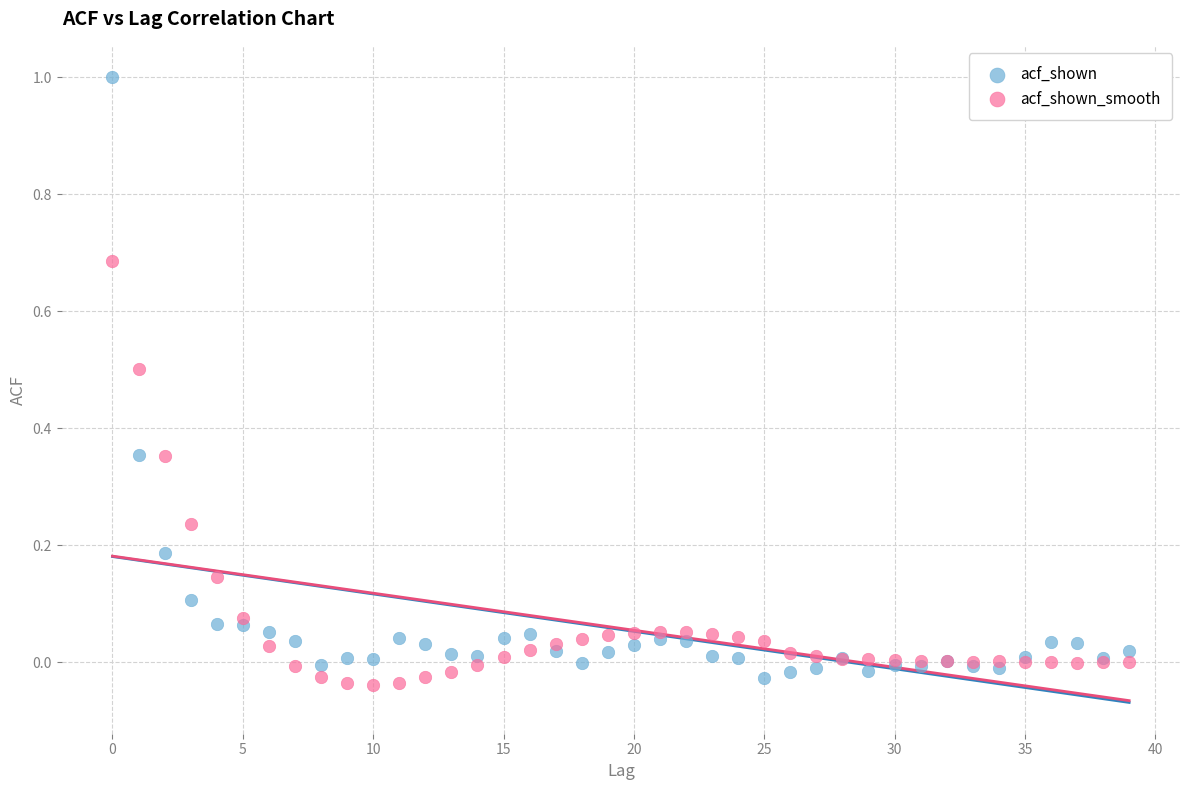

What are all the series names shown in the legend?

acf_shown, acf_shown_smooth